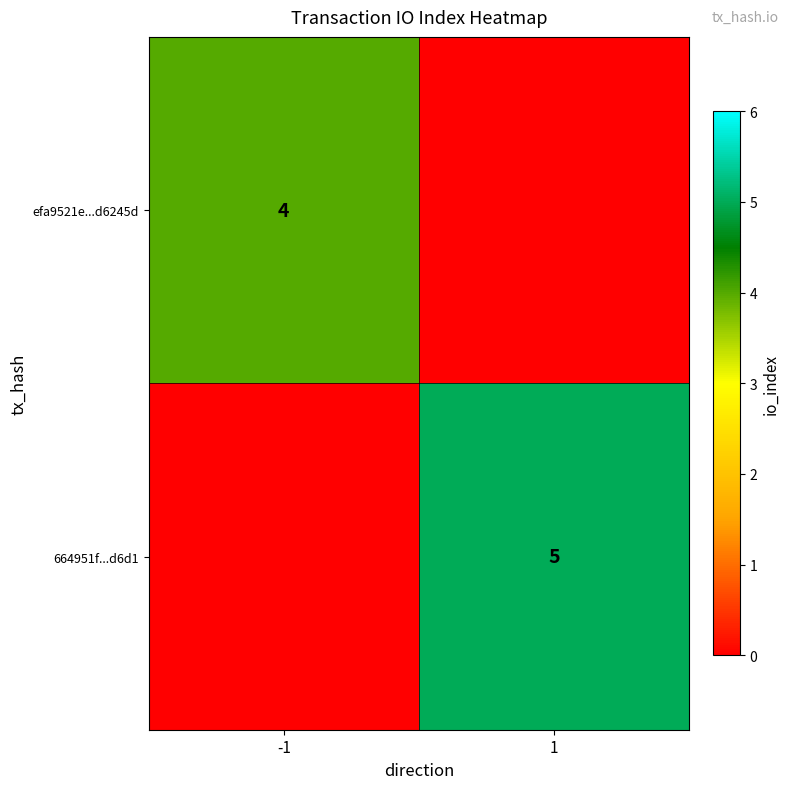

The value of efa9521e...d6245d at -1 is 4. True or false?

True